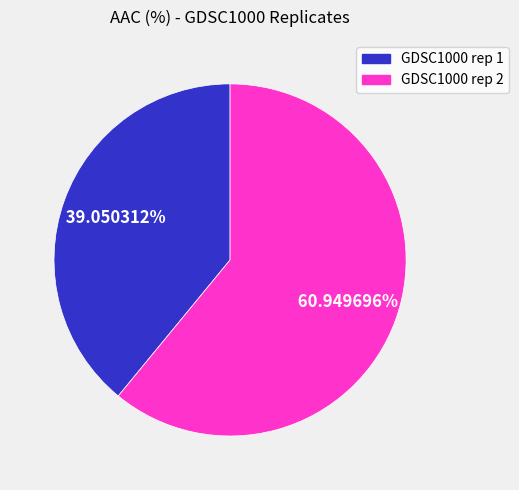

How many slices are in this pie chart?

2